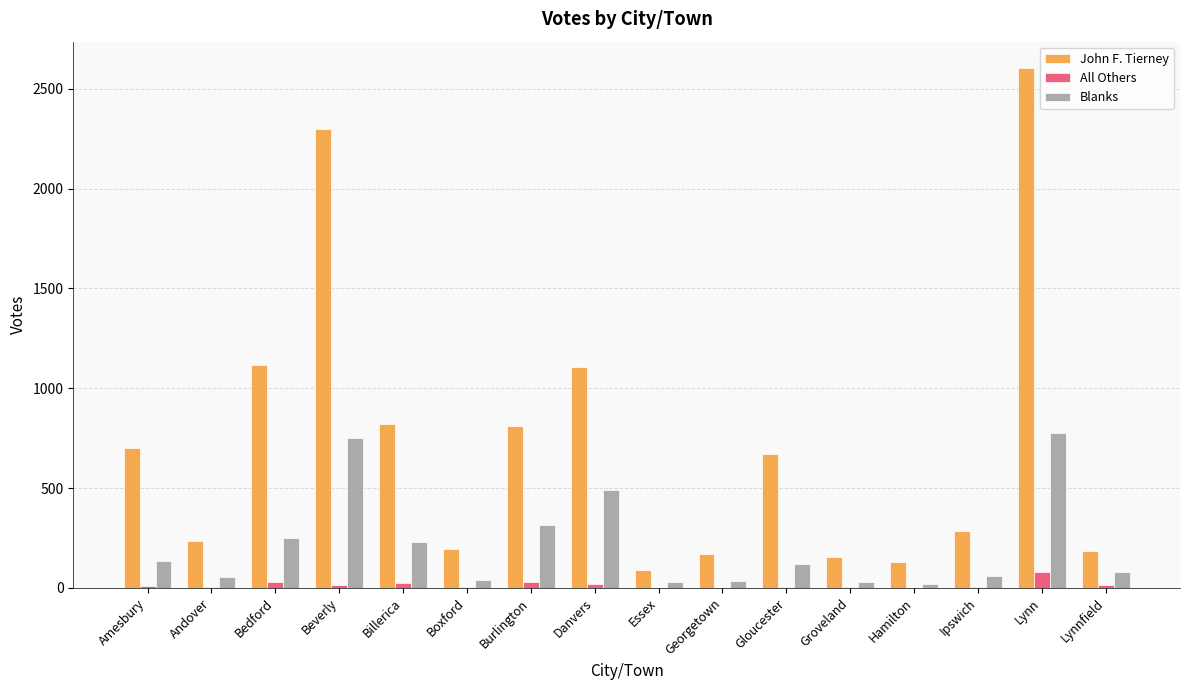

Which category has the highest value across all series?

Lynn